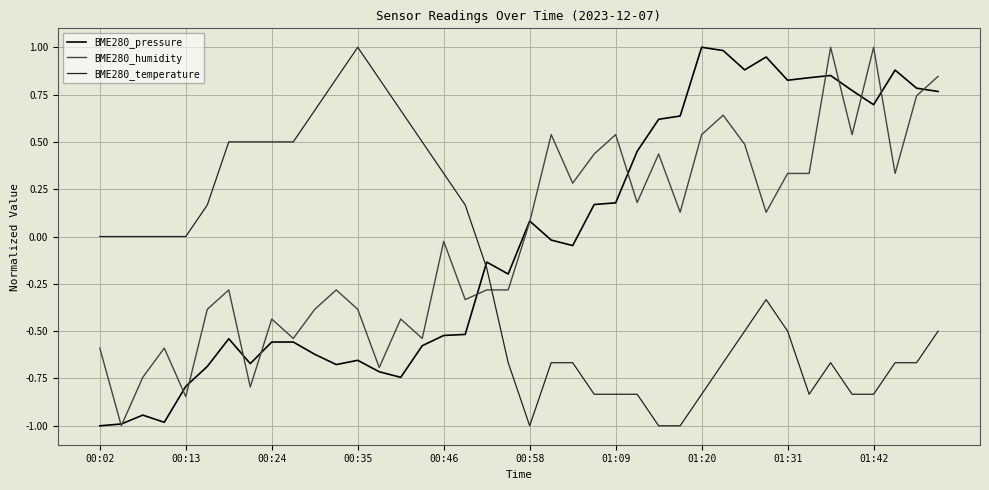

What is the maximum value for BME280_temperature?

1.0